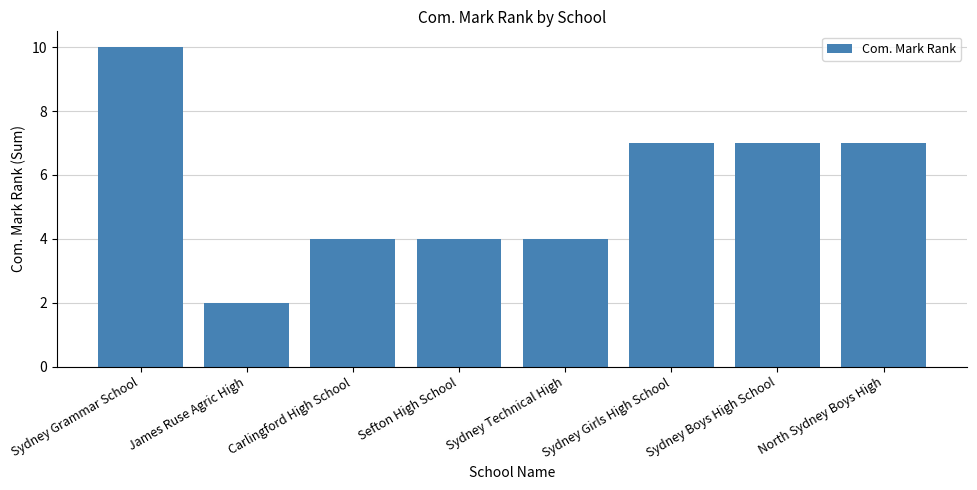

Approximately how many times larger is the value at Sydney Grammar School compared to Sydney Technical High?

2.5